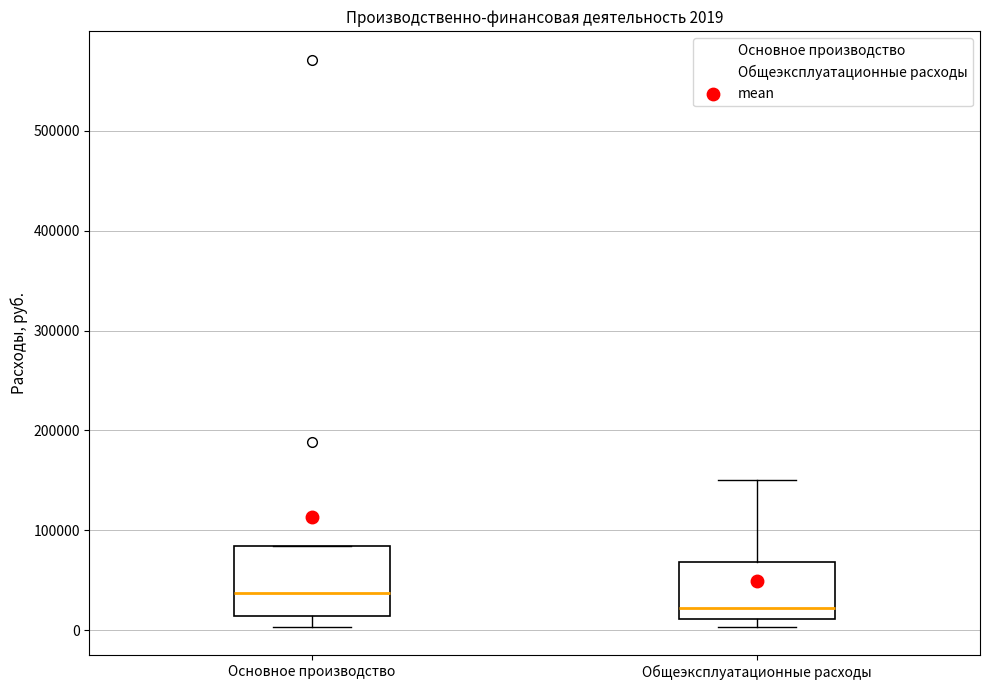

Which box is the tallest, from its lower edge to its upper edge?

Основное производство